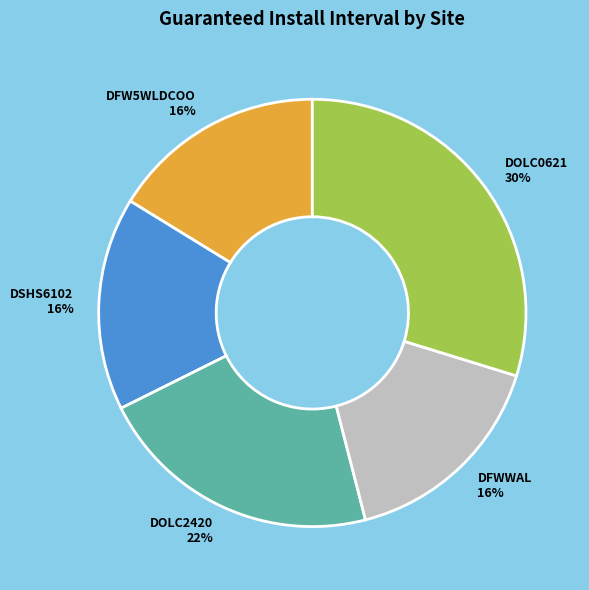

Which has a higher value, DOLC2420 or DSHS6102?

DOLC2420